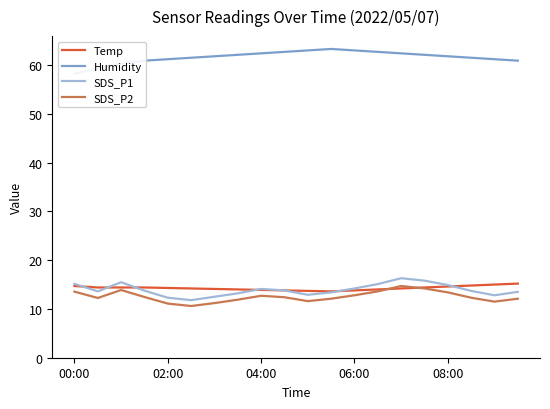

True or false: SDS_P2 has a value of 24.8 at 04:00.

False